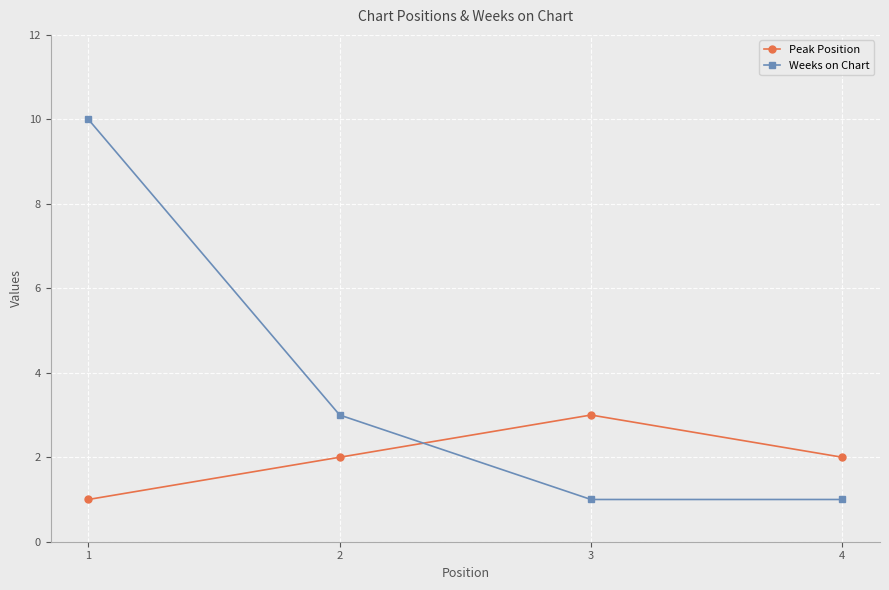

Rank the series by their average value, from lowest to highest.

Peak Position, Weeks on Chart